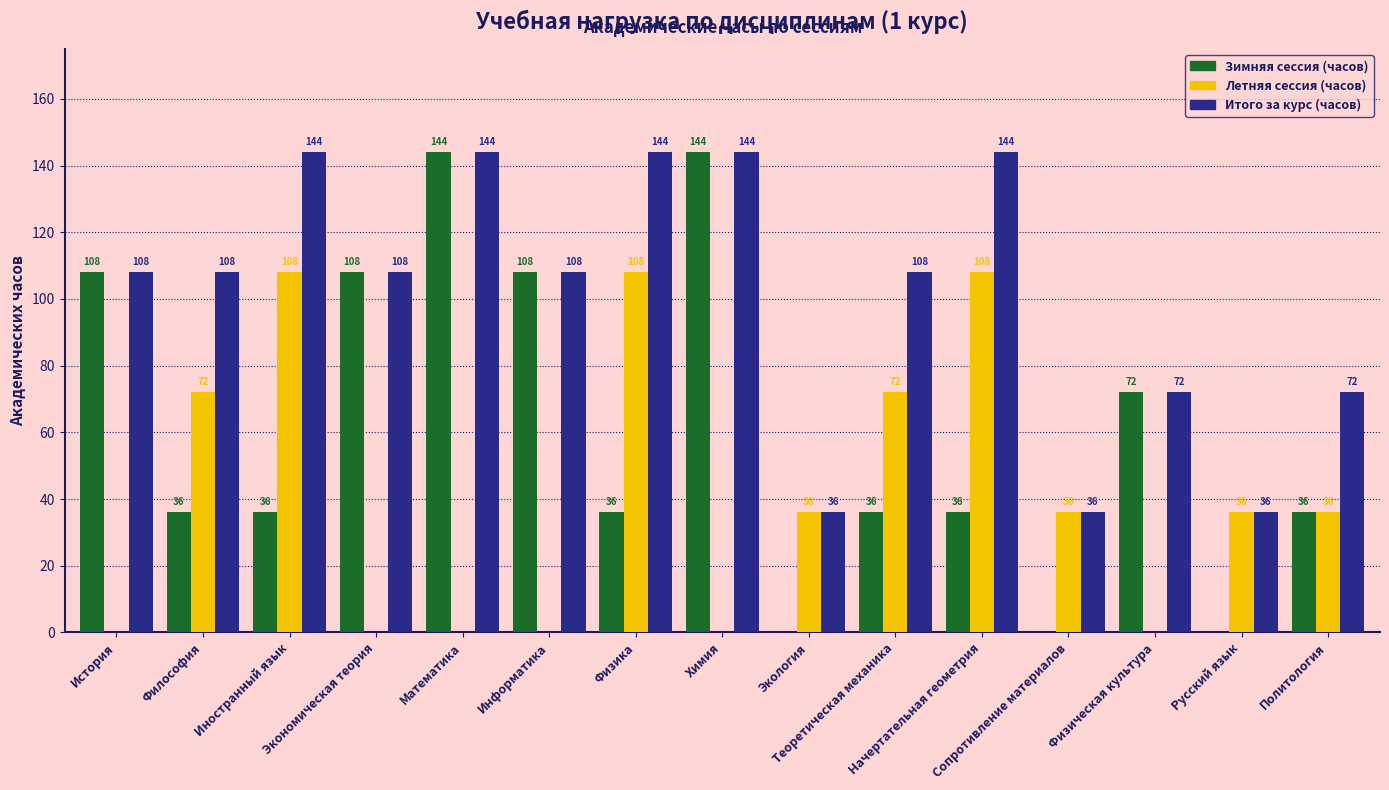

What is the greatest value displayed?

144